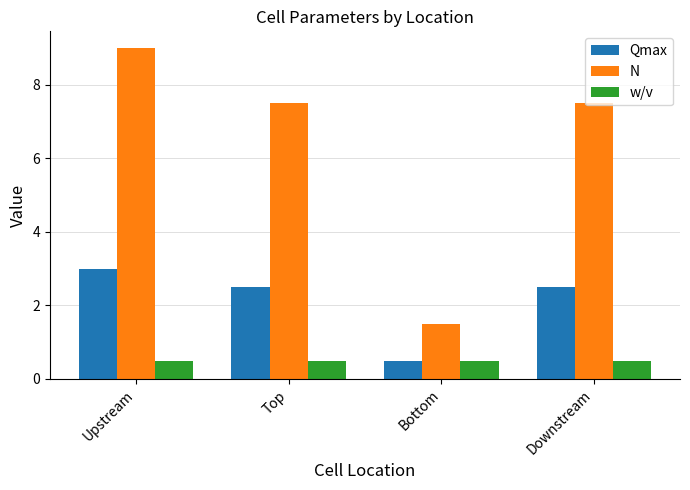

What is the sum of all w/v values?

2.0